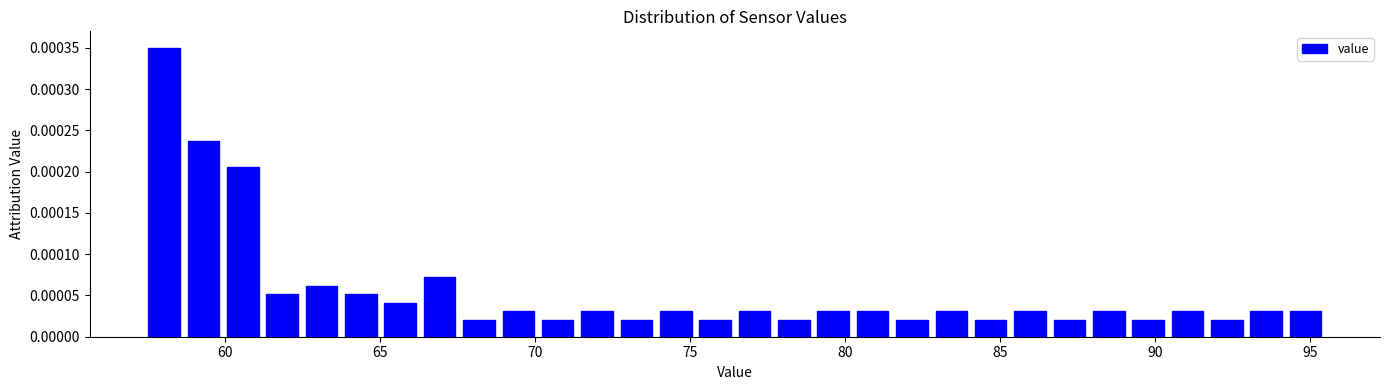

Around what value on the x-axis is the tallest bar? Give the approximate position of its centre, as read against the axis.

58.0